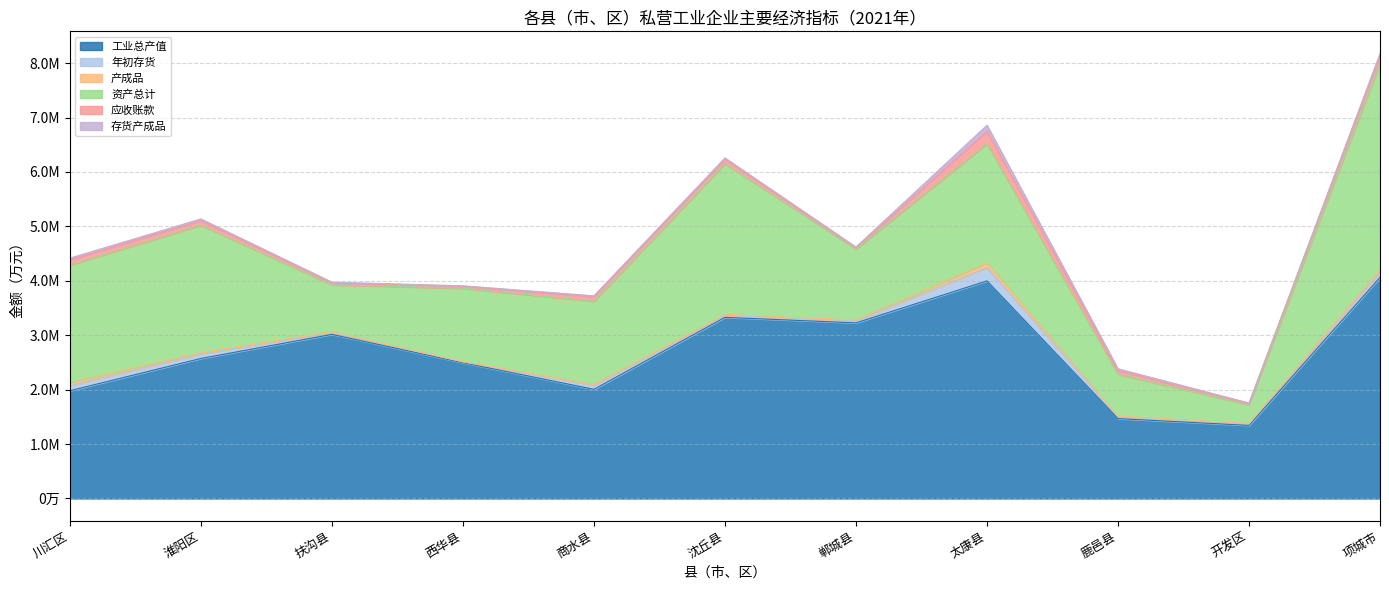

Which series has the largest total across all categories?

工业总产值